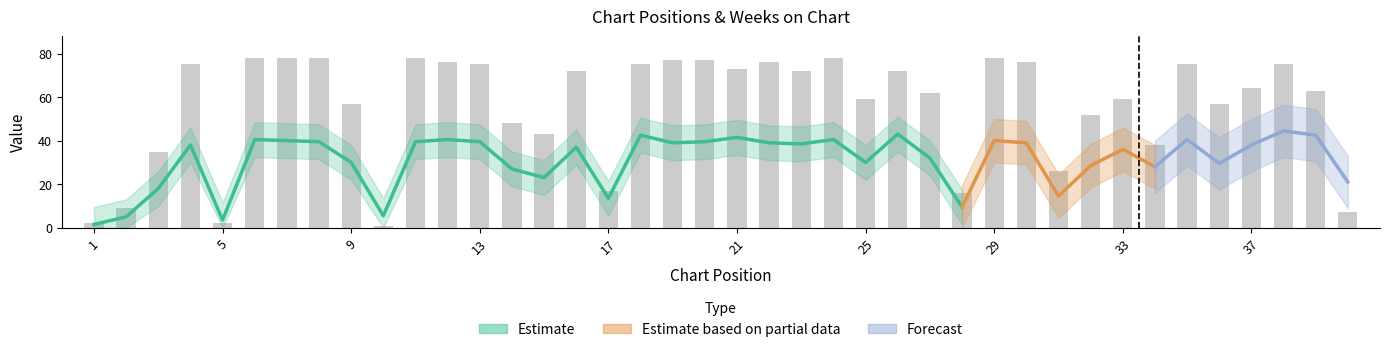

Is it true that the value at 39 is 13?

False